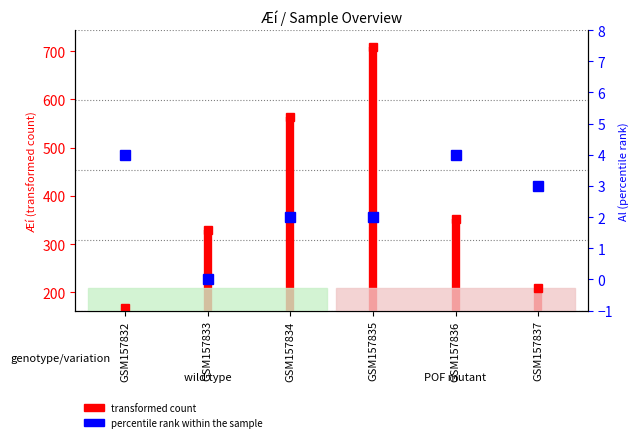

Count the values in the range 2 to 4.

5